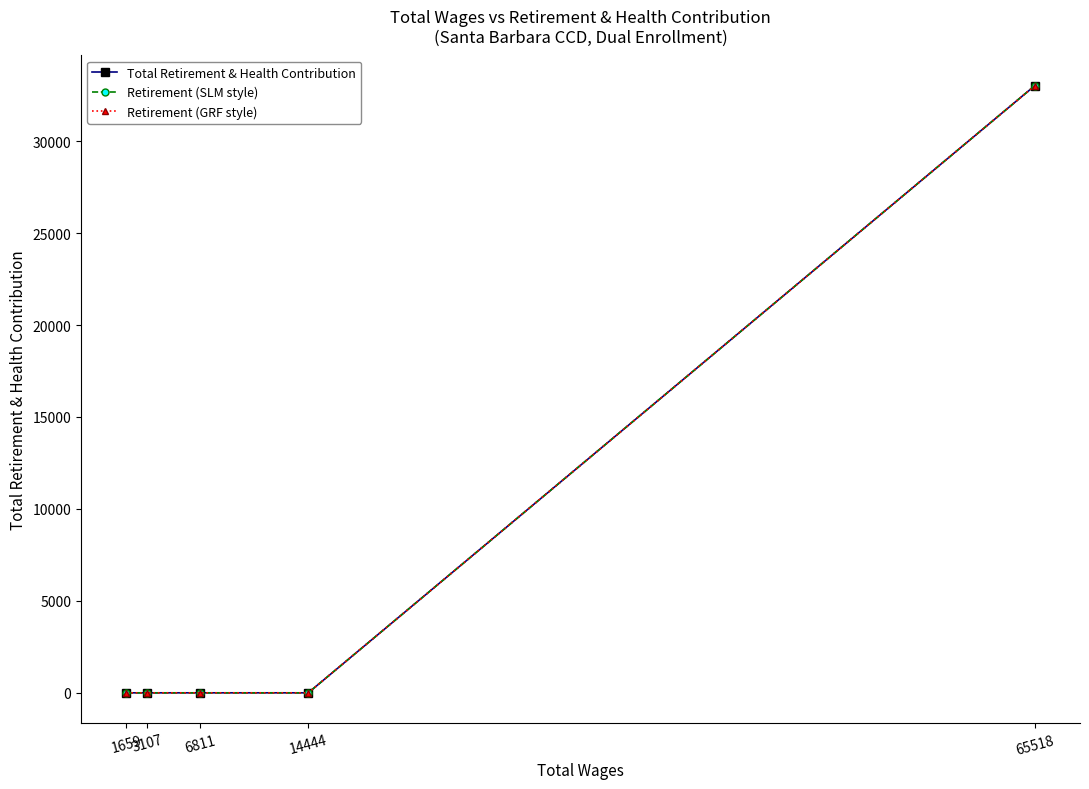

True or false: Retirement (SLM style) and Retirement (GRF style) intersect in this chart.

False